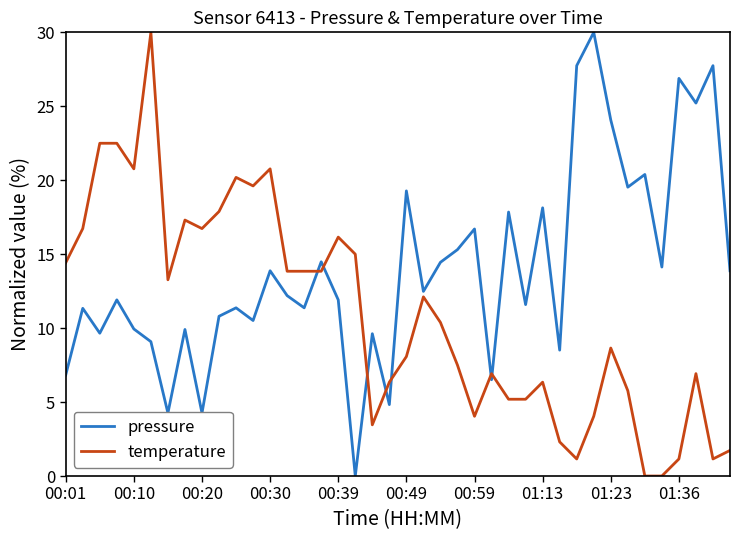

What is the difference between the maximum and minimum values in the pressure series?

30.0